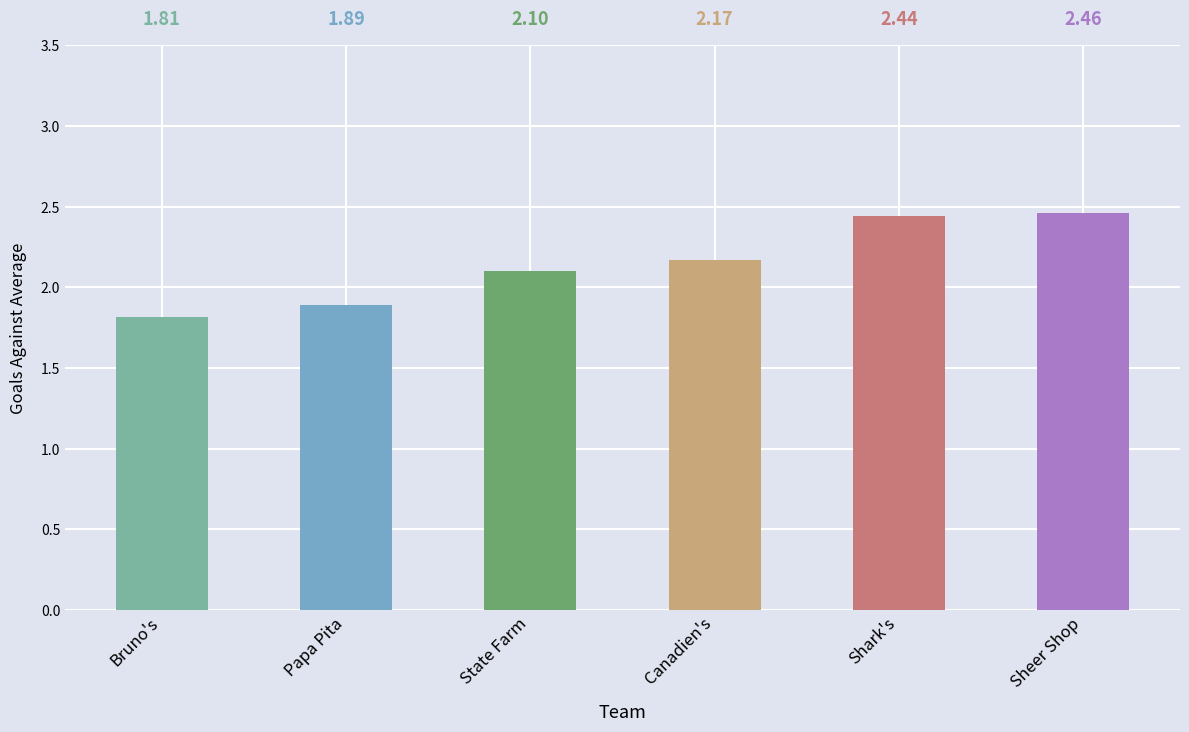

What is the label of the 2nd bar from the left?

Papa Pita